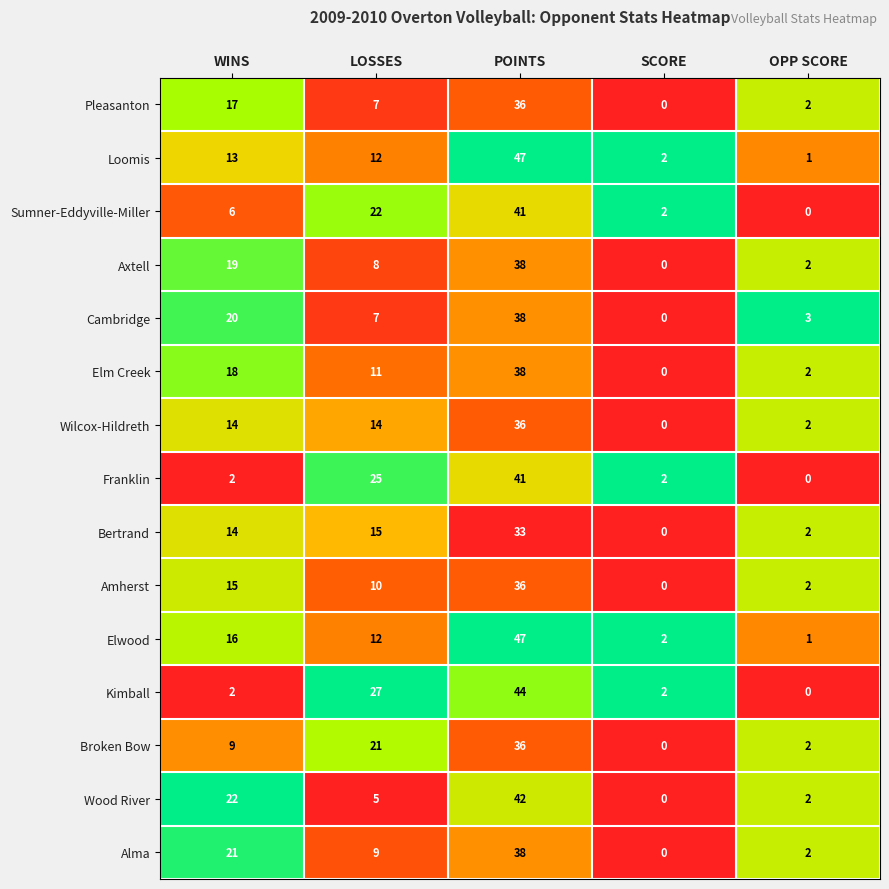

At which label does Elwood first exceed 12?

WINS